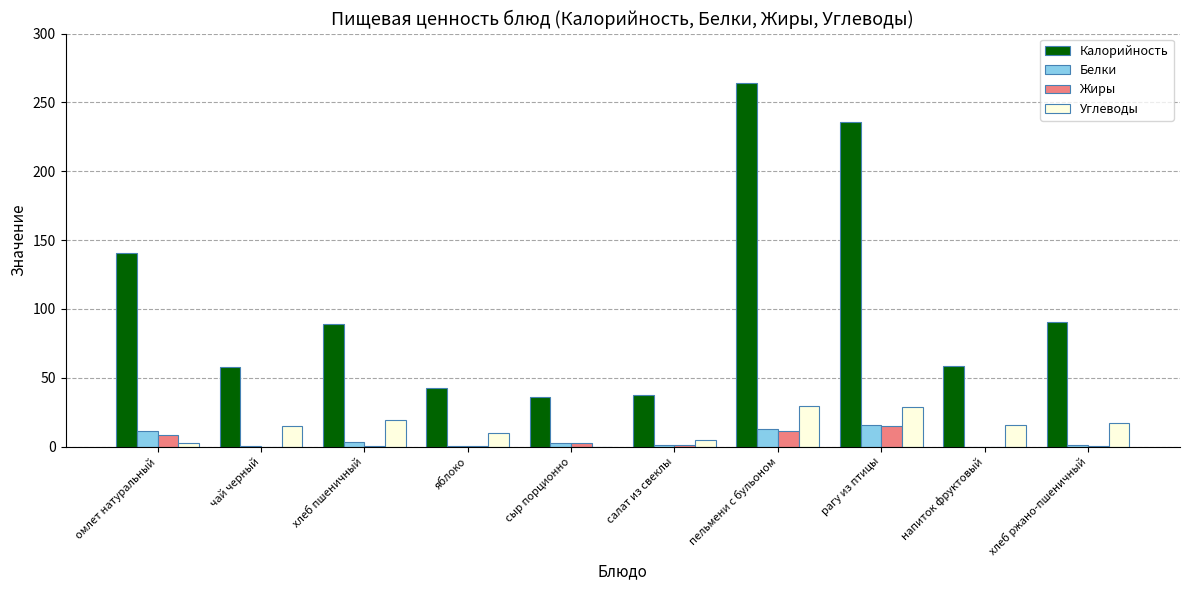

Is the value of Калорийность at хлеб пшеничный greater than the value of Углеводы at рагу из птицы?

Yes